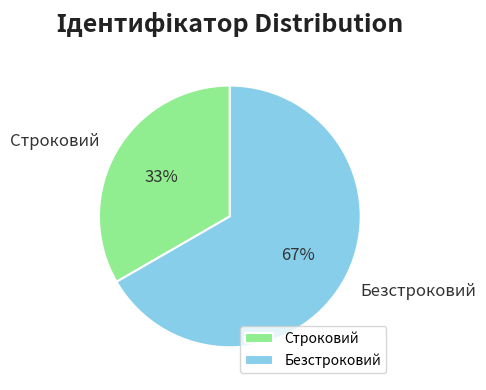

Rank the categories by value from highest to lowest.

Безстроковий, Строковий